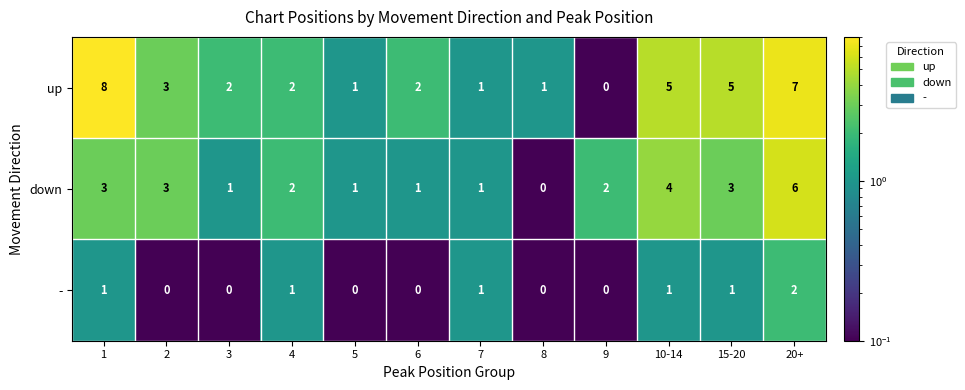

What is the difference between the maximum and minimum values in the up series?

8